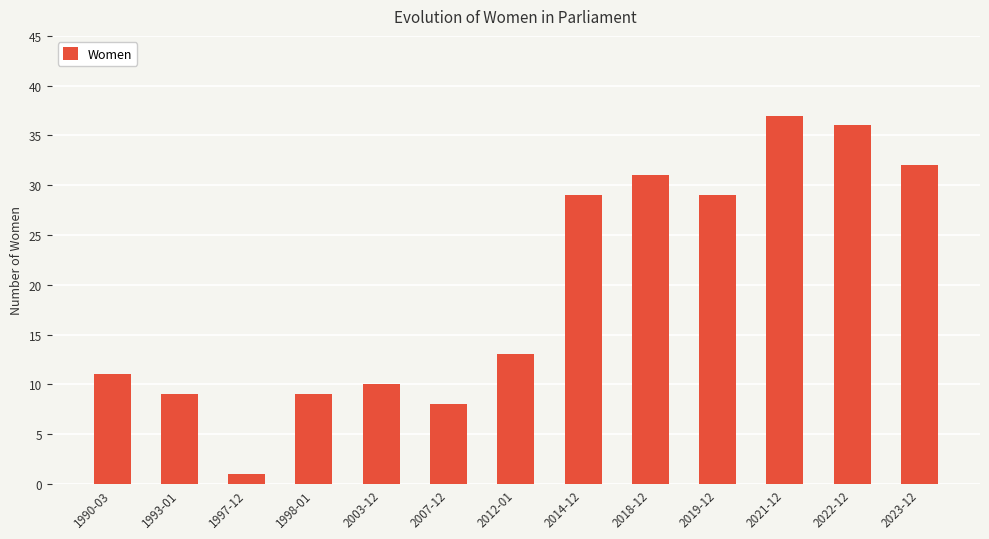

Are the bars horizontal?

No